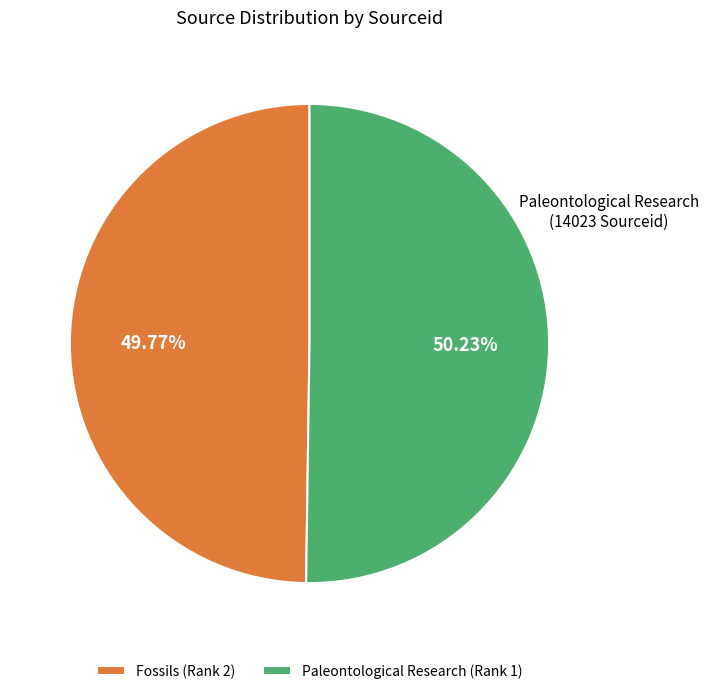

What portion of the pie excludes Paleontological Research (Rank 1)?

49.8%